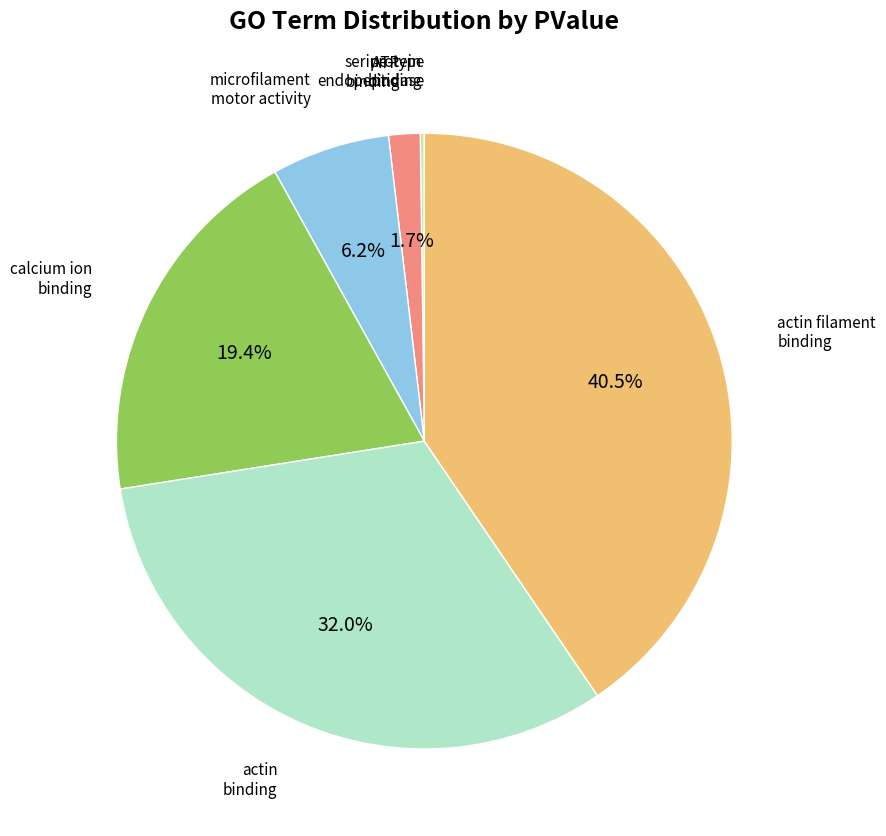

Does any single category account for the majority?

No